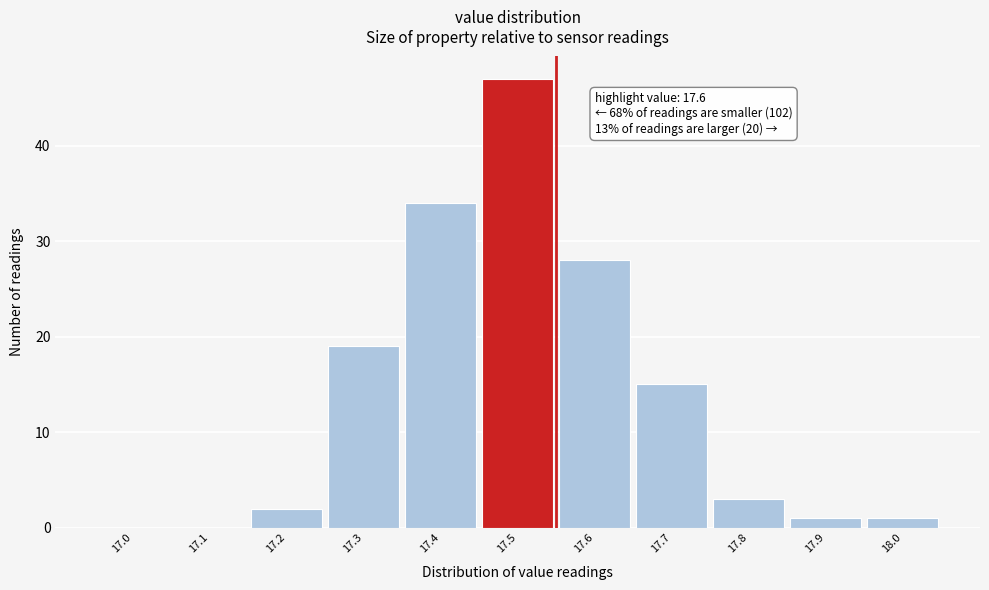

Reading right to left, transcribe all the data shown in this chart.

18.0=1	17.9=1	17.8=3	17.7=15	17.6=28	17.5=47	17.4=34	17.3=19	17.2=2	17.1=0	17.0=0